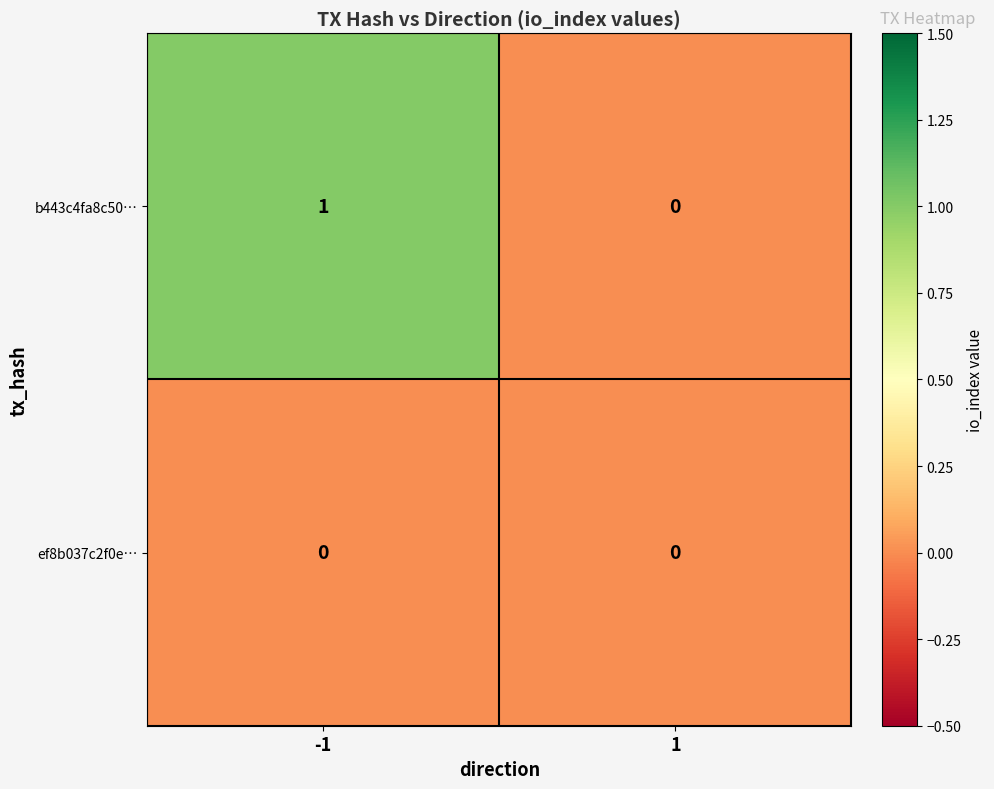

Reading right to left, extract all data points from this chart.

b443c4fa8c50…: 1=0	-1=1
ef8b037c2f0e…: 1=0	-1=0